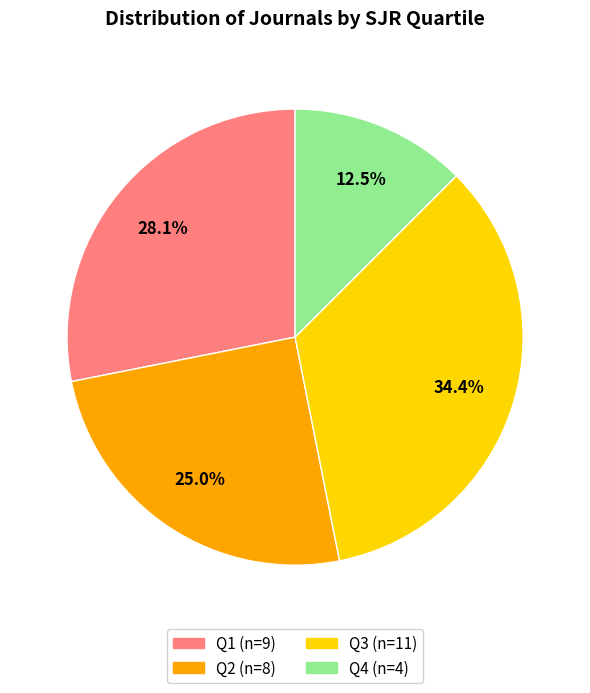

Which category has the smallest portion of the pie?

Q4